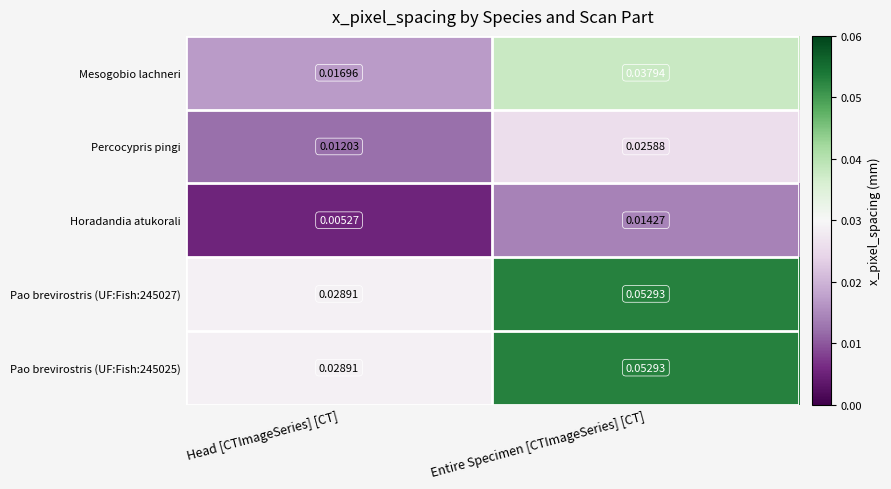

Which category has the highest value across all series?

Entire Specimen [CTImageSeries] [CT]